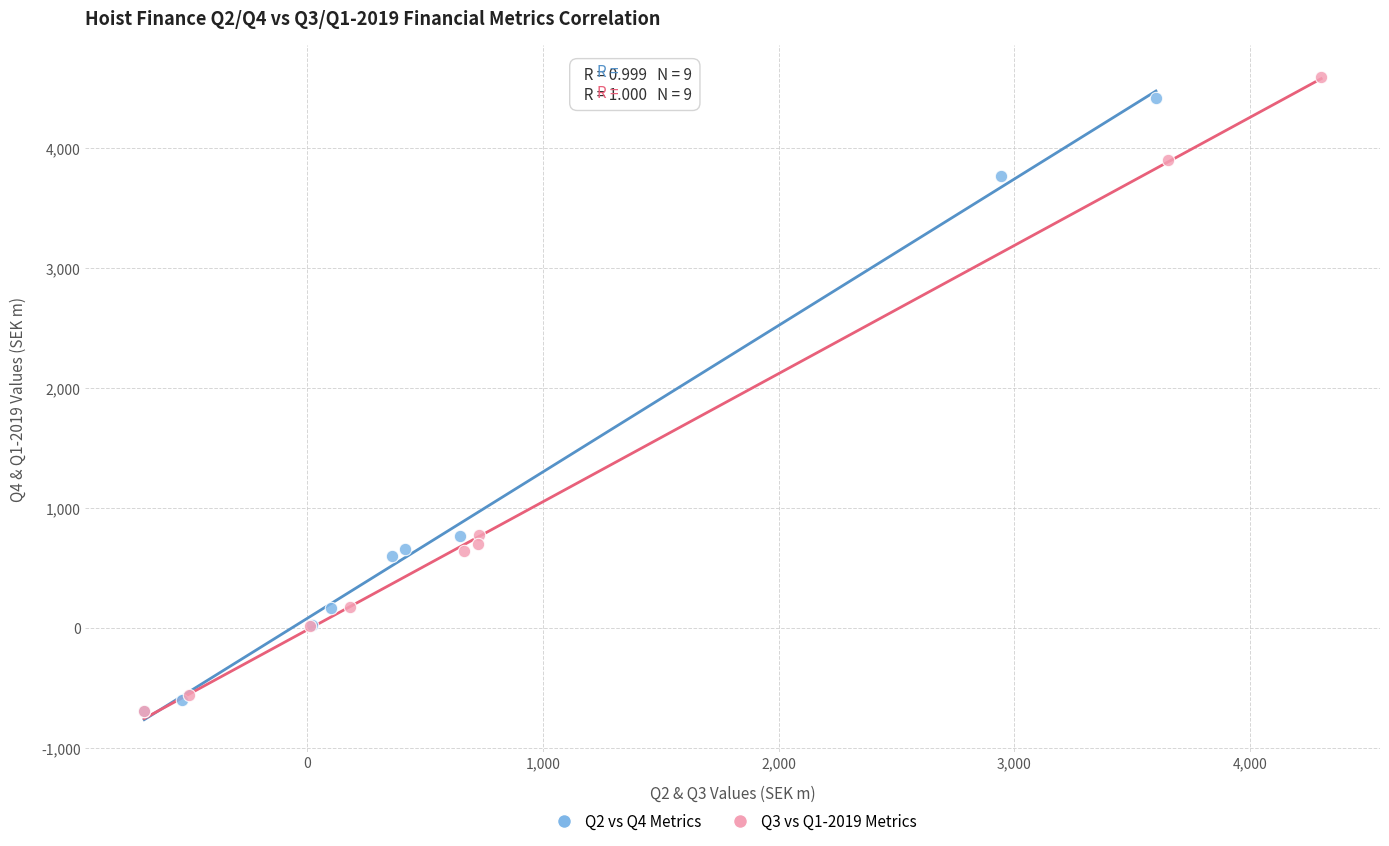

What are all the series names shown in the legend?

Q2 vs Q4 Metrics, Q3 vs Q1-2019 Metrics